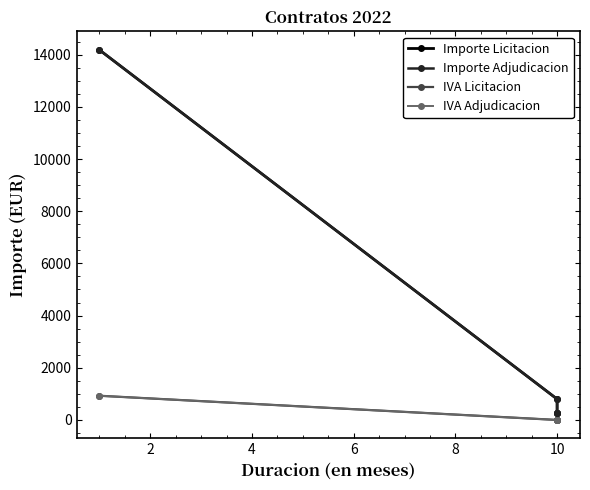

Which series has the largest total across all categories?

Importe Licitacion